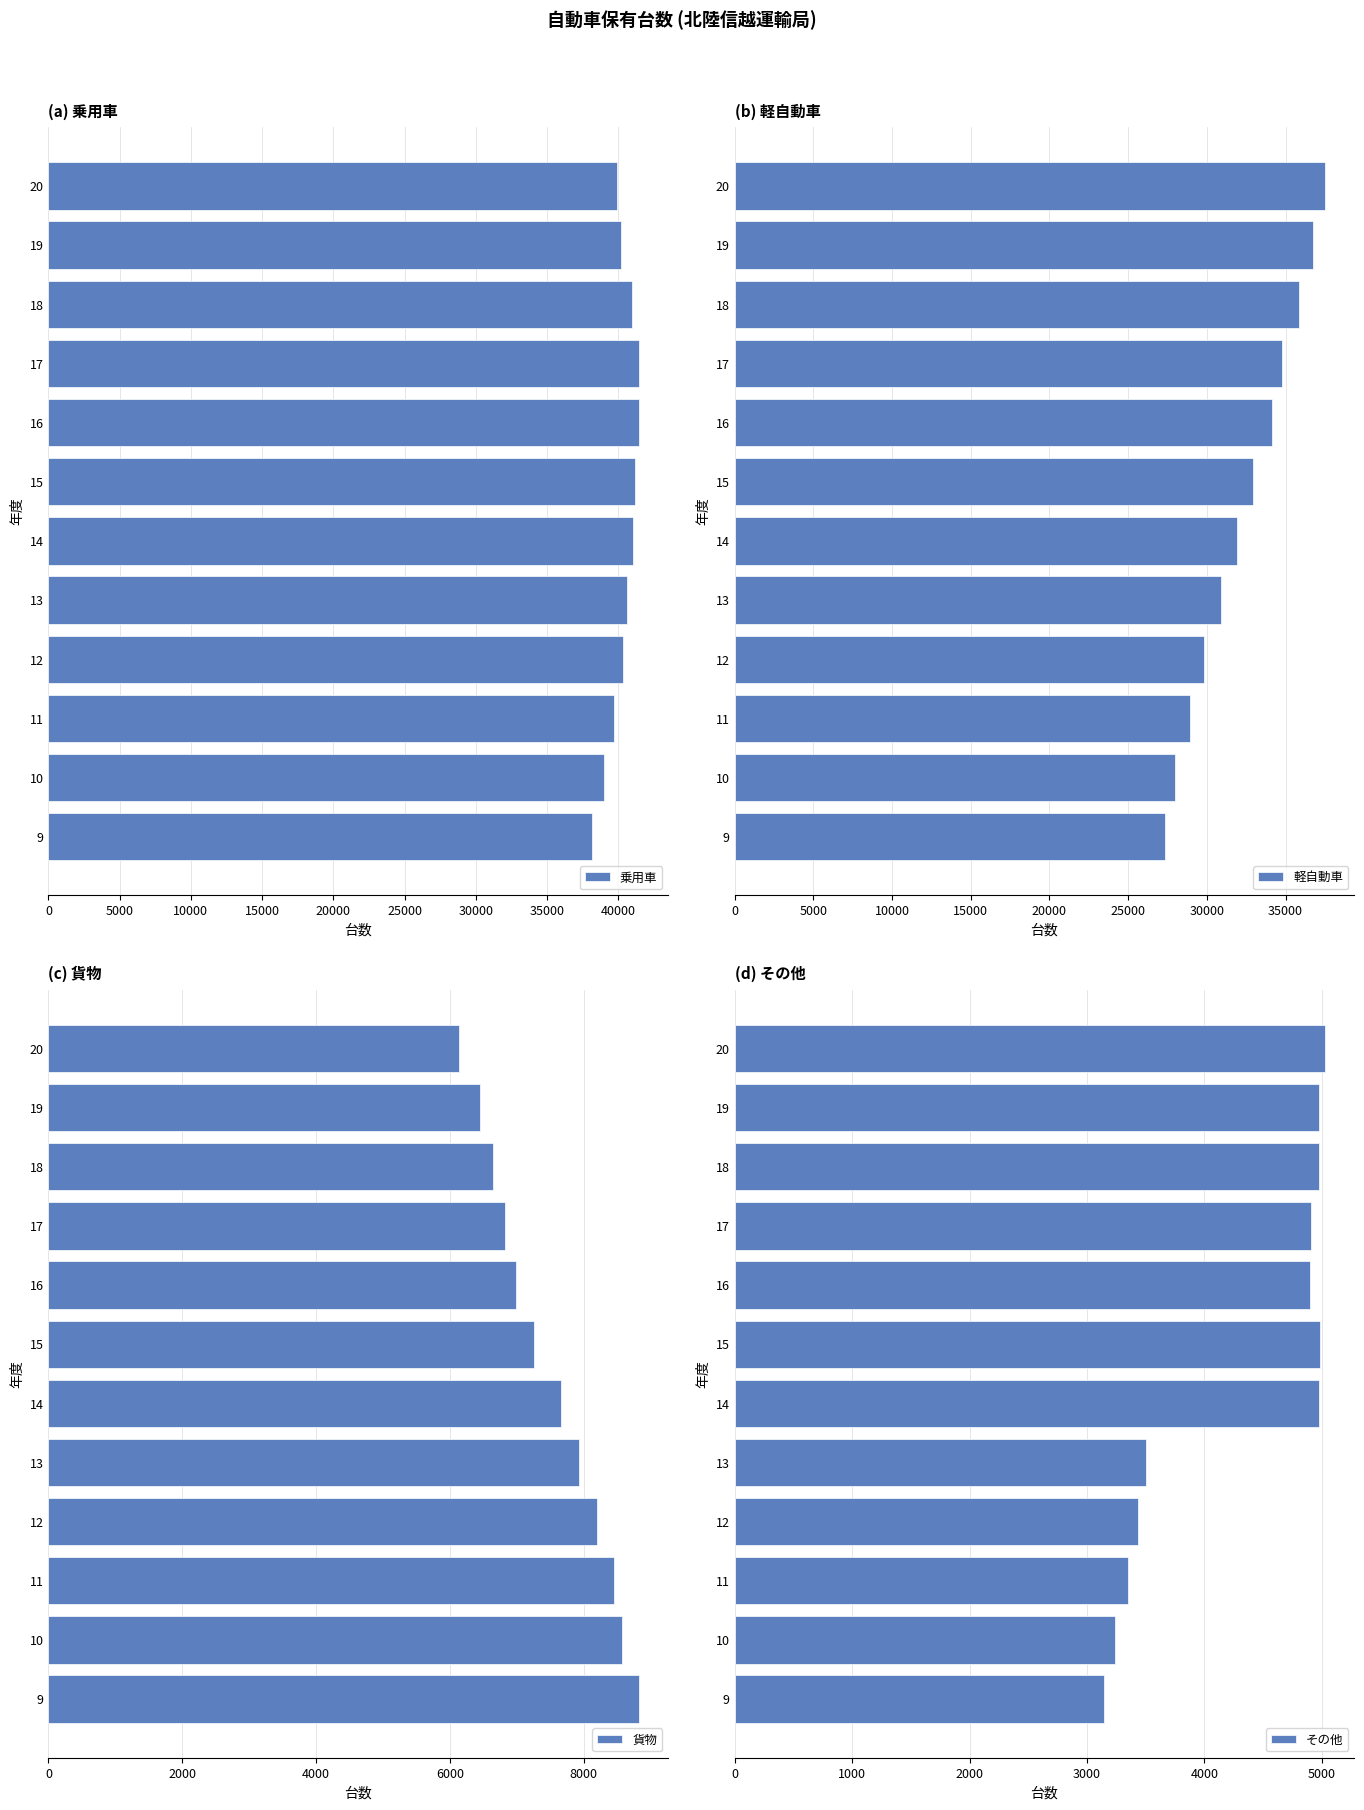

What is the difference between the second highest and second lowest values in the 貨物 series?

2111